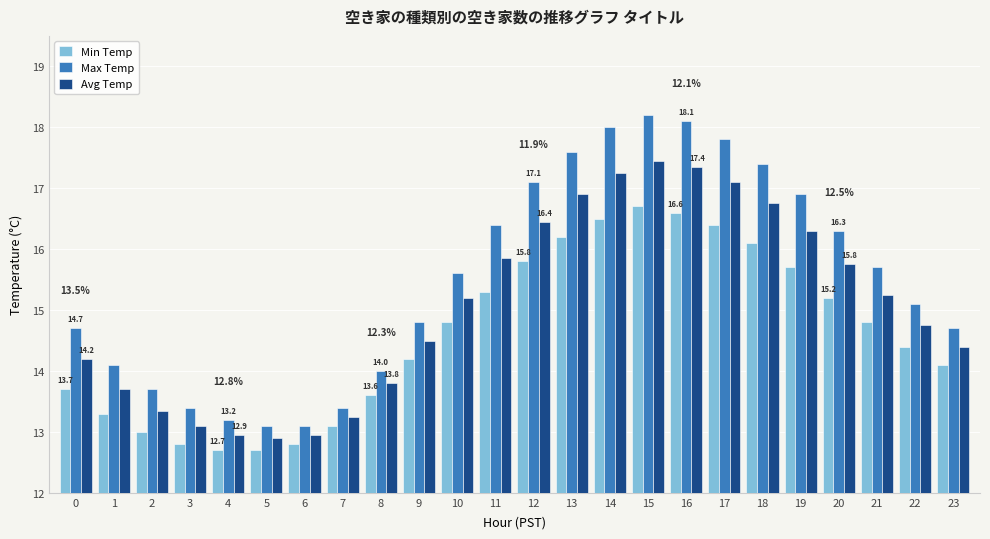

The Min Temp series shows 7.3 at 23. True or false?

False